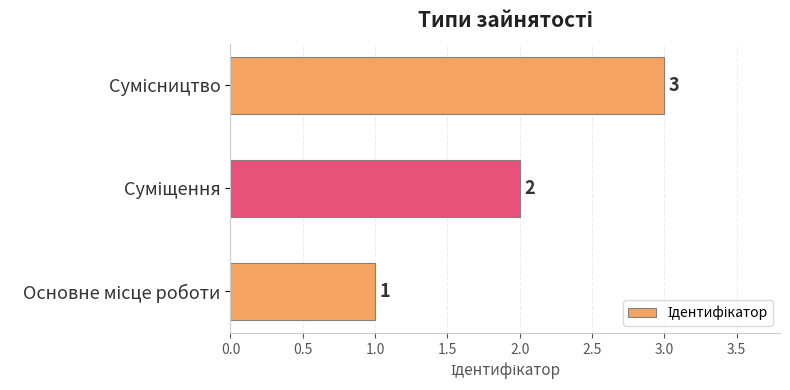

How many values are between 1 and 3?

3